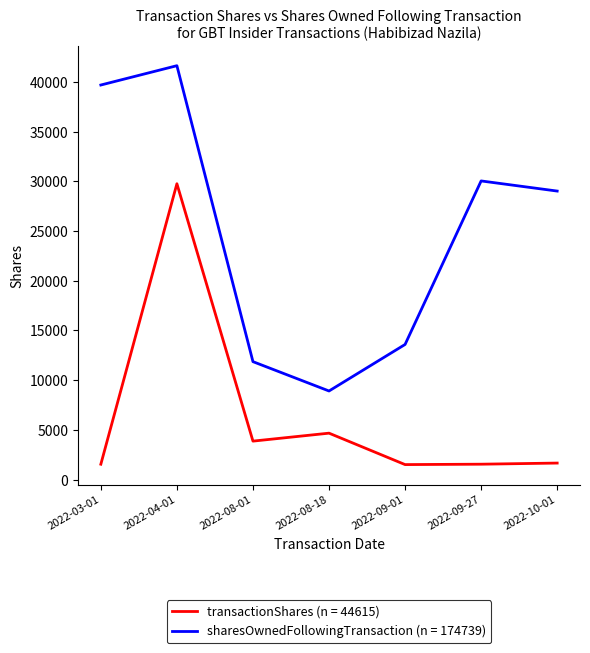

Where is sharesOwnedFollowingTransaction (n = 174739) nearest to the value 25270?

2022-10-01